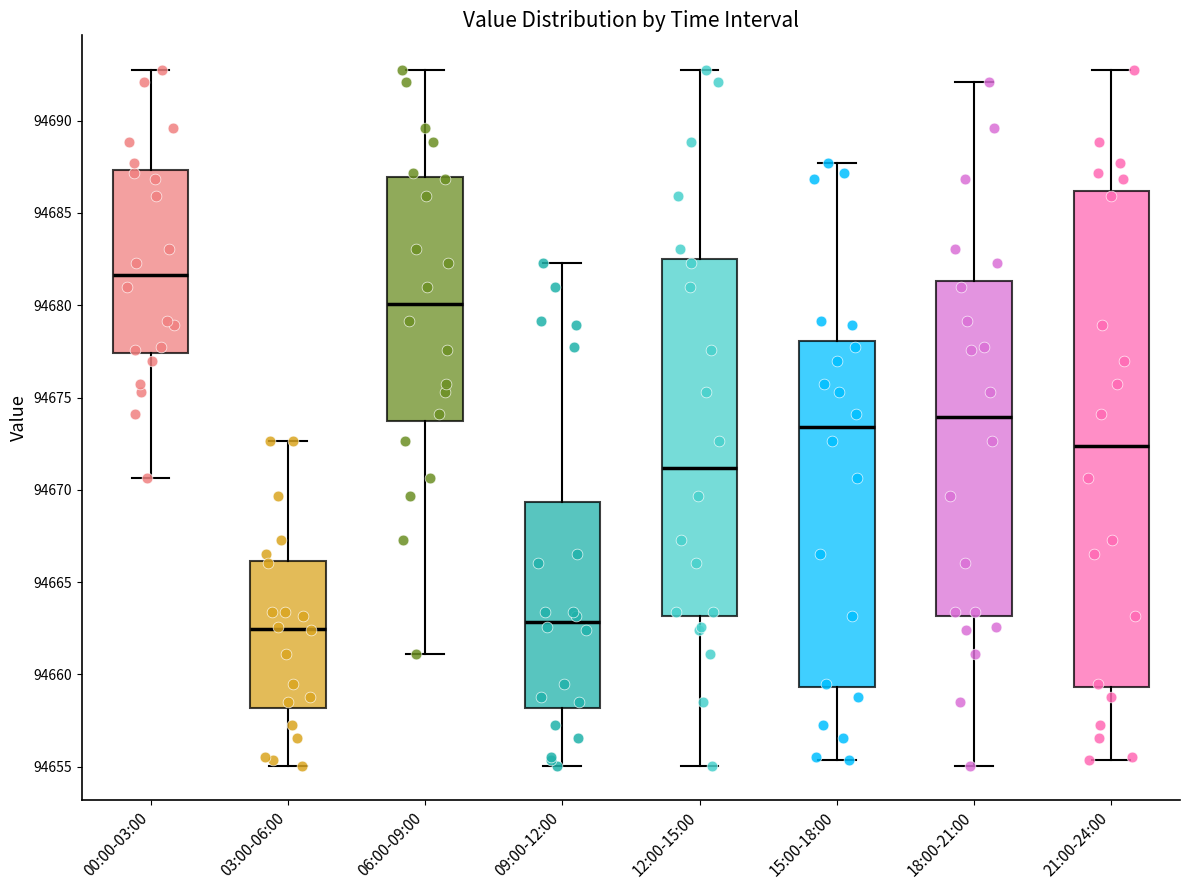

Which box's median line is the highest?

00:00-03:00